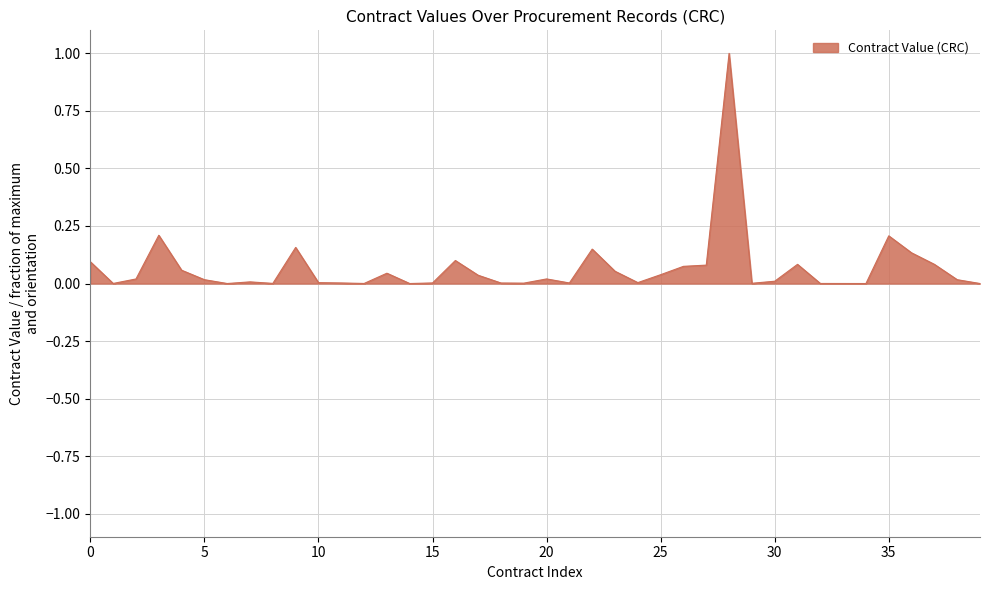

How many lines are shown in the chart?

1